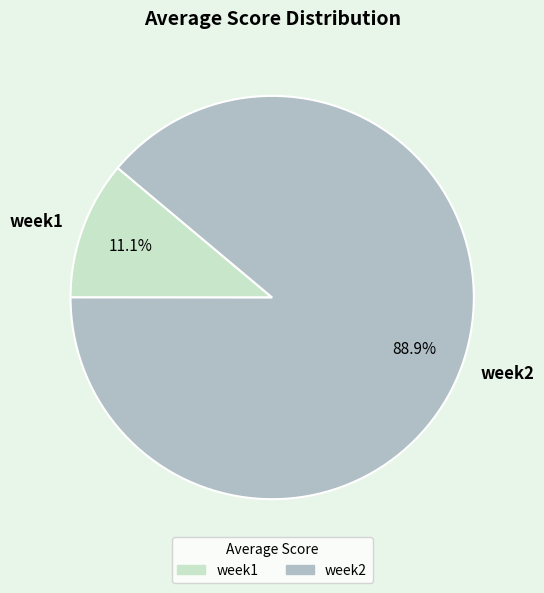

To the nearest percent, what is the difference between the largest and smallest slice percentages?

78%